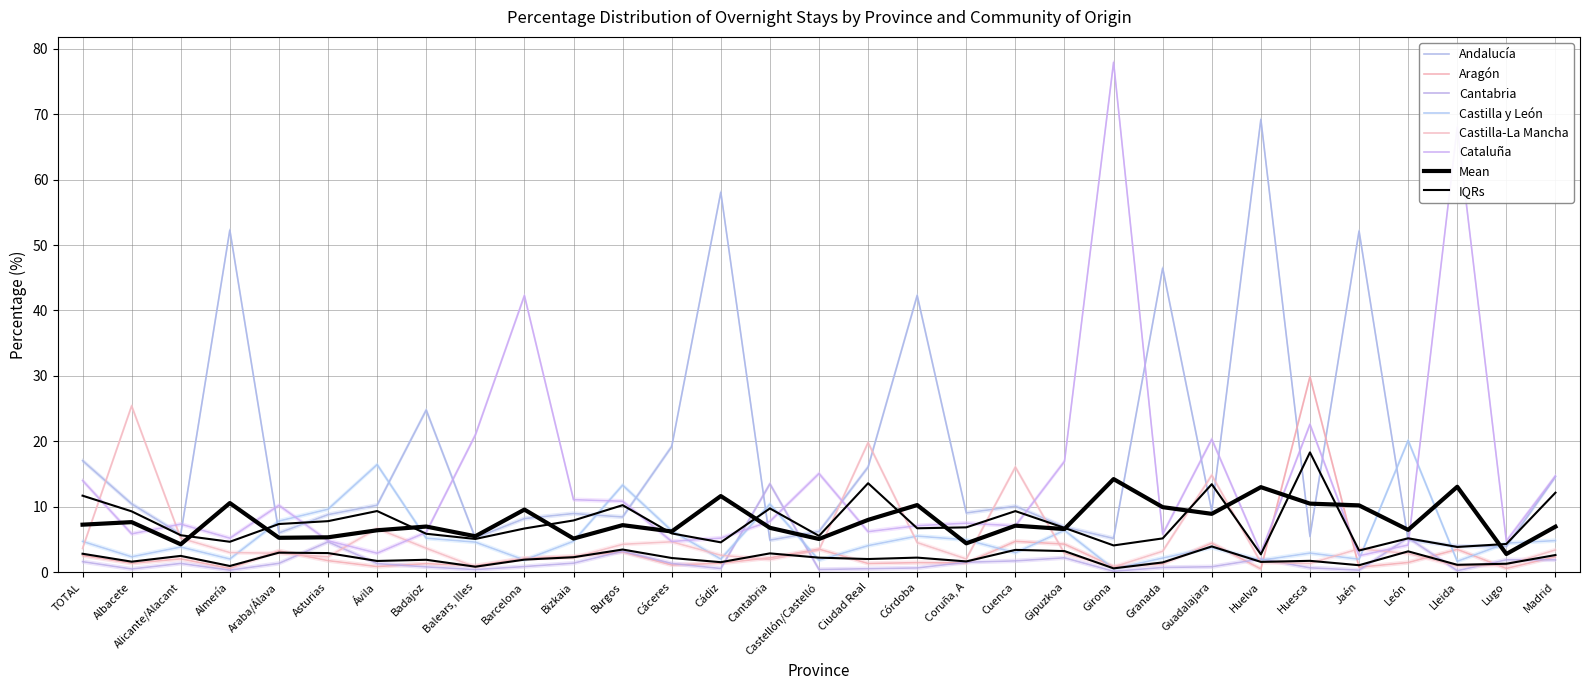

Rank the series by their maximum value, from highest to lowest.

Cataluña, Andalucía, Aragón, Castilla-La Mancha, Castilla y León, Cantabria